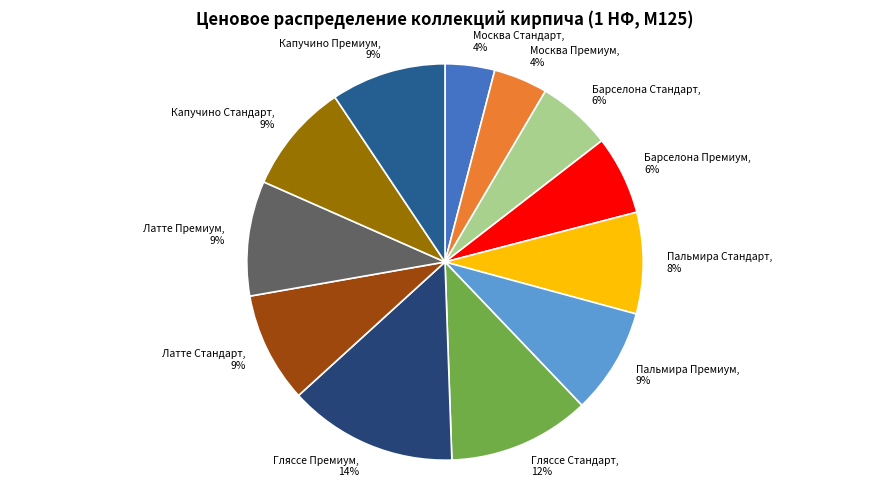

Is the sum of Гляссе Премиум and Гляссе Стандарт greater than half?

No